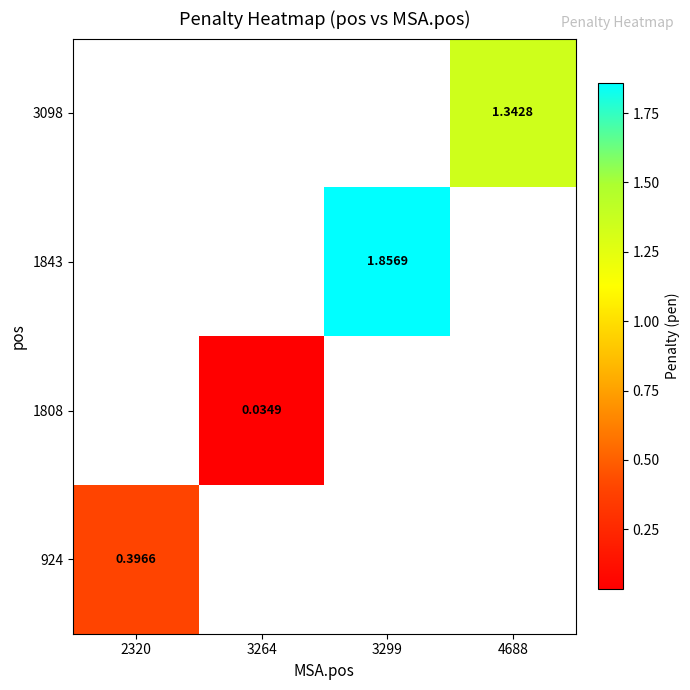

At which category does the chart reach its minimum across all series?

3264